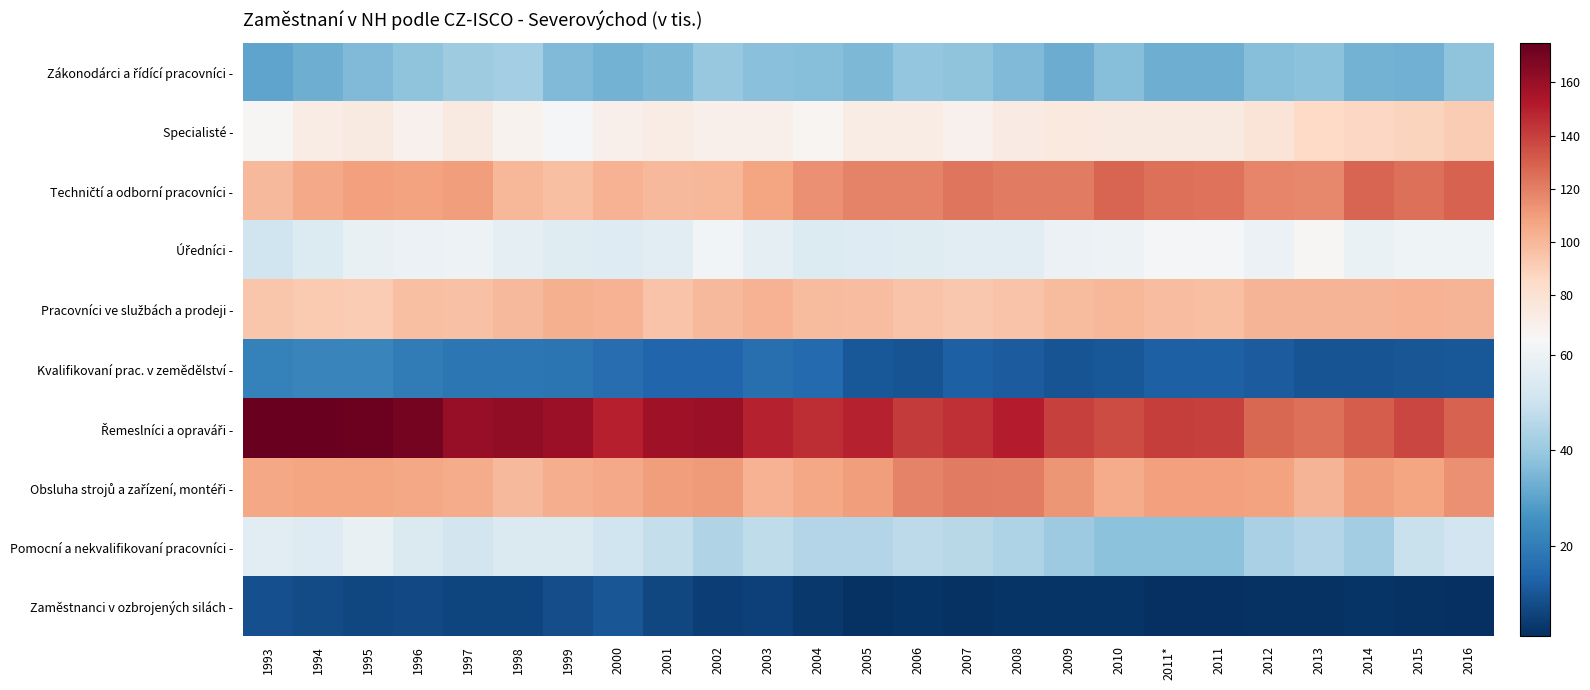

What is the total value across all series at 2012?

684.2